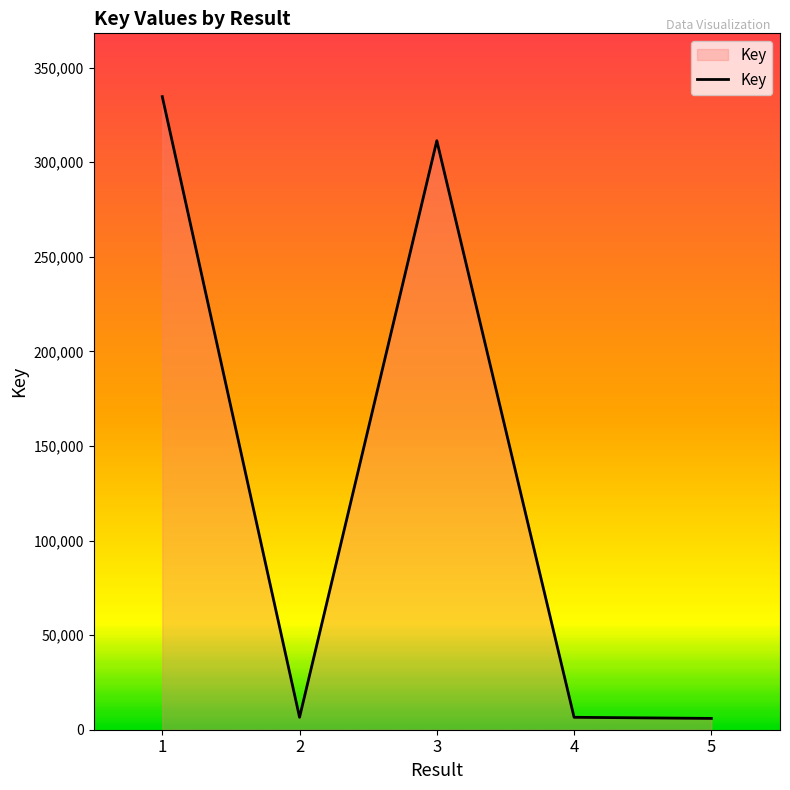

Where is the first local minimum?

2